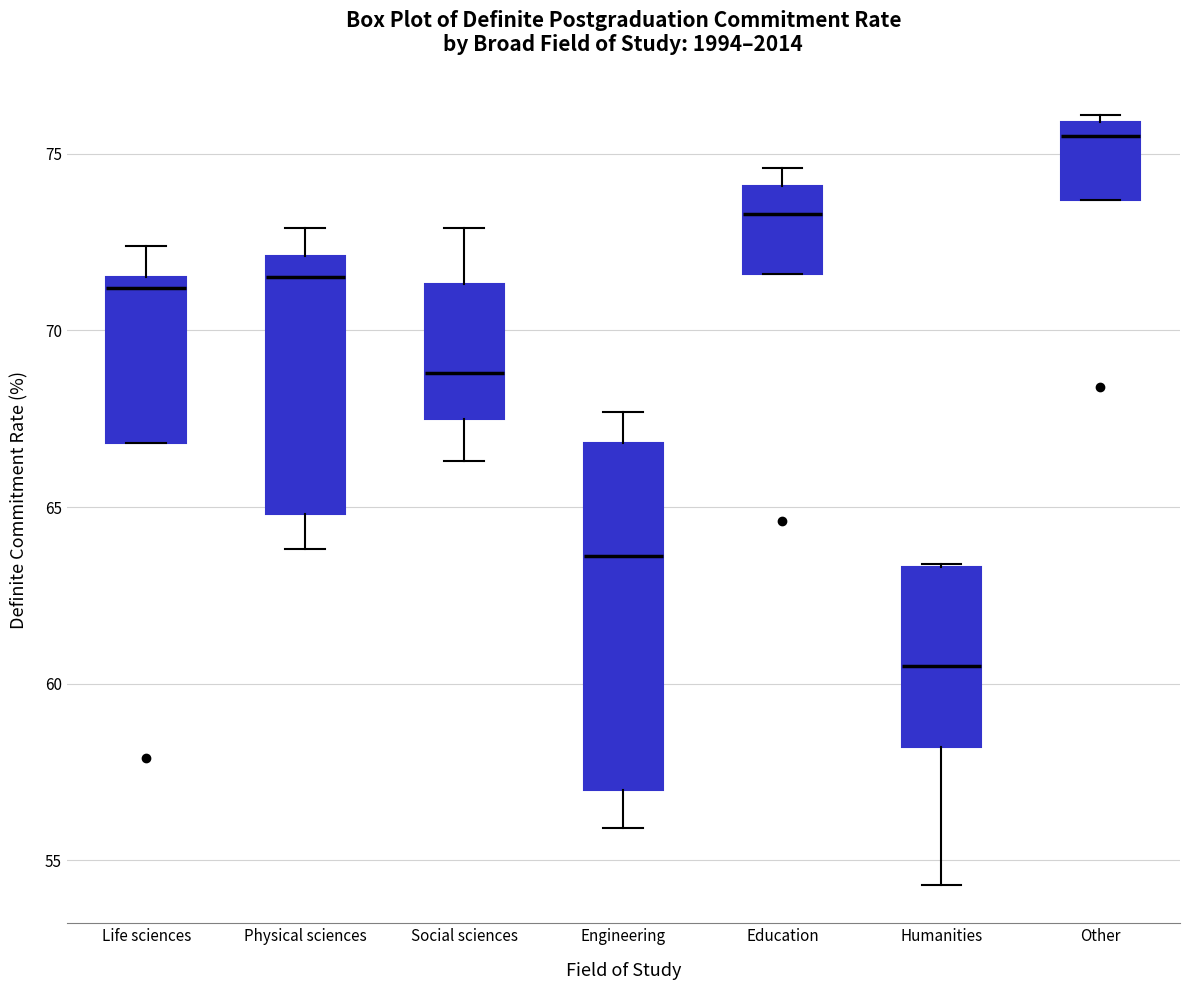

Which box's median line is the highest?

Other